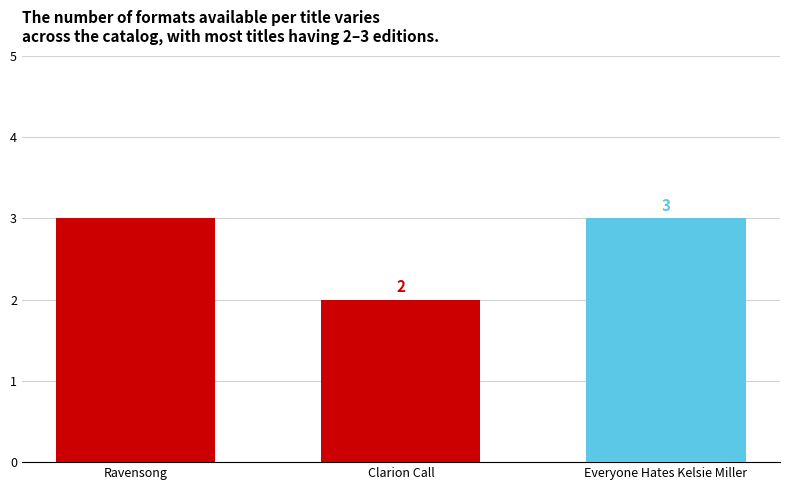

What is the maximum value shown in the chart?

3